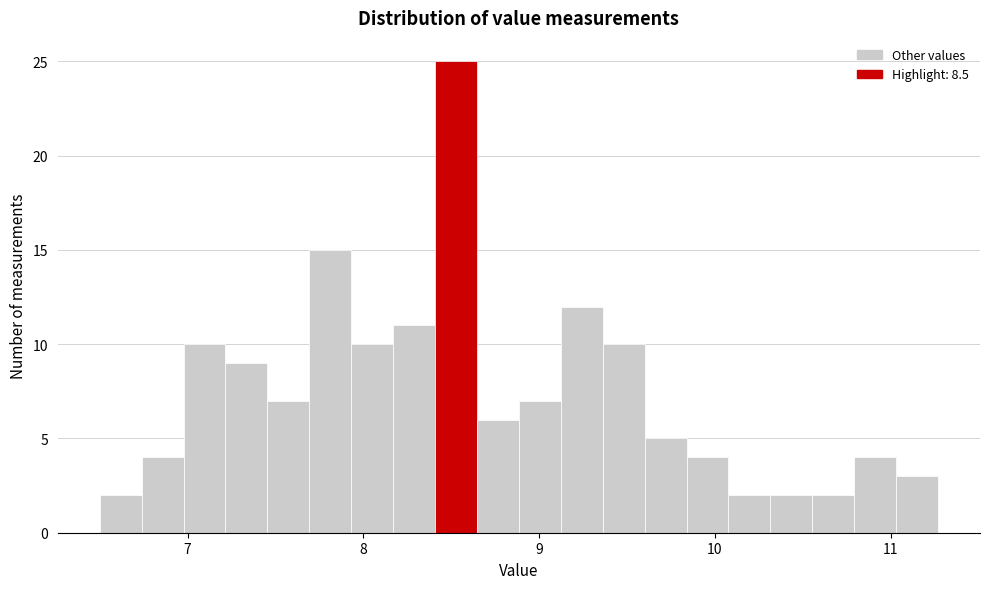

Around what value on the x-axis is the tallest bar? Give the approximate position of its centre, as read against the axis.

8.5